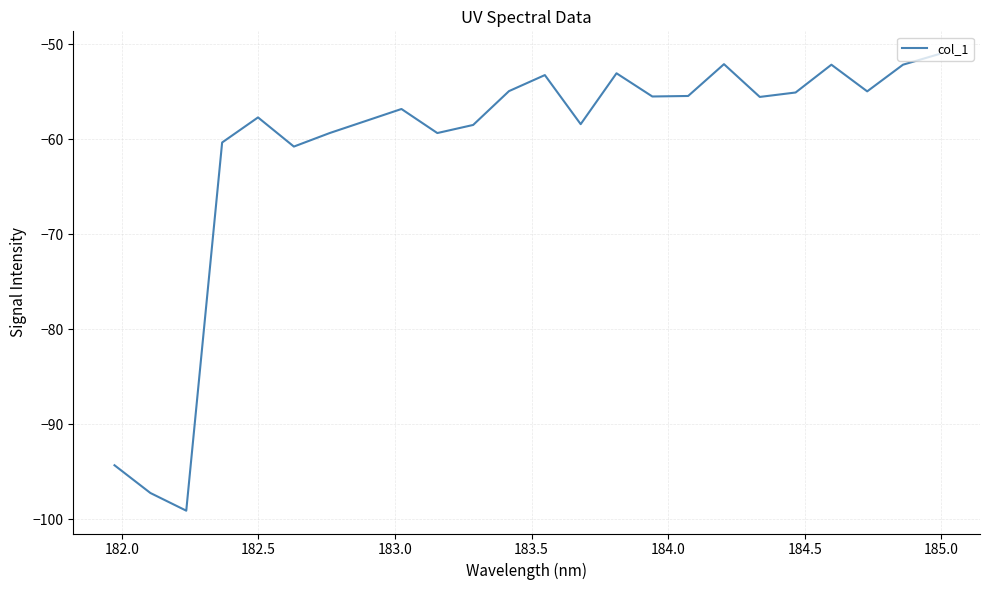

Does the chart have visible grid lines?

Yes